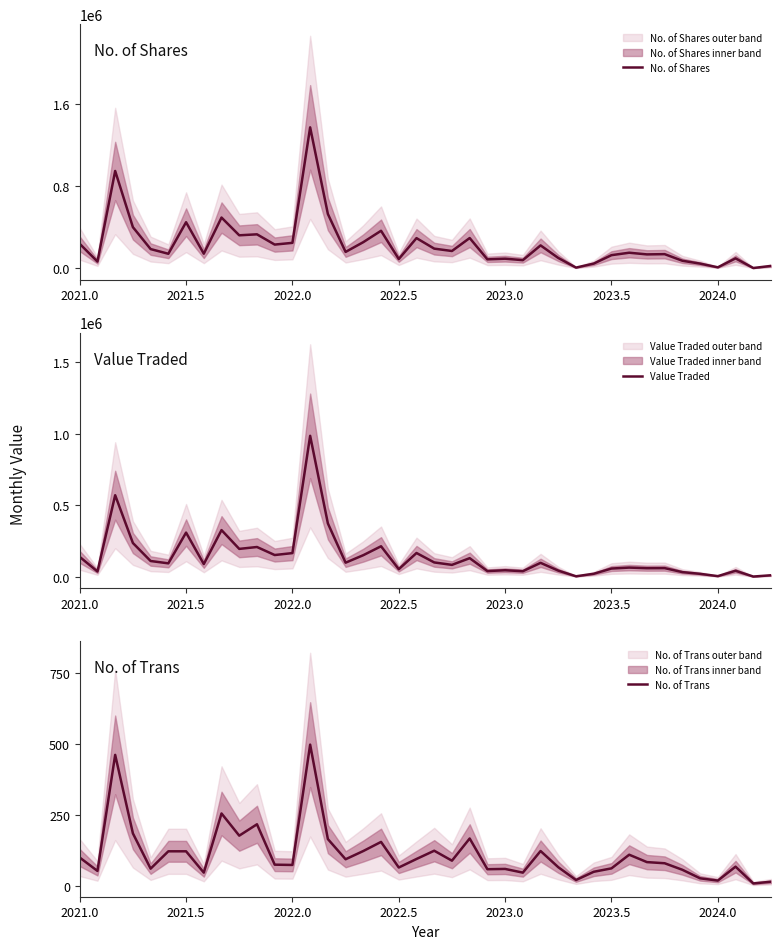

How many data points in No. of Trans are above 84?

19